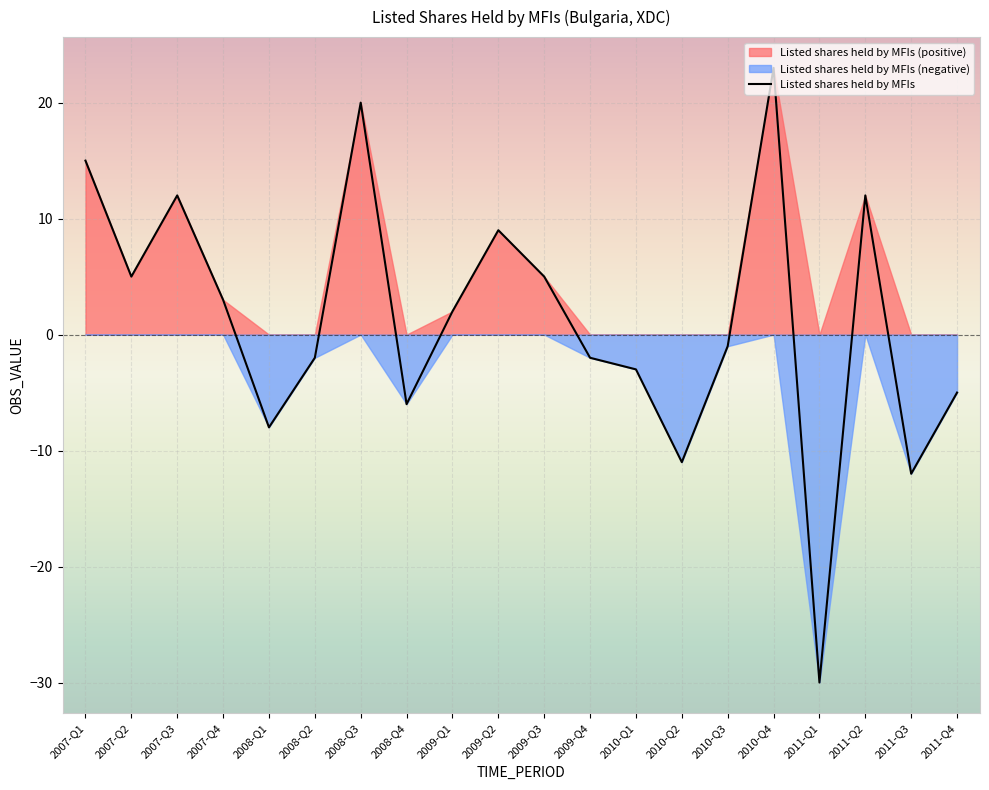

How many positive values are there?

10